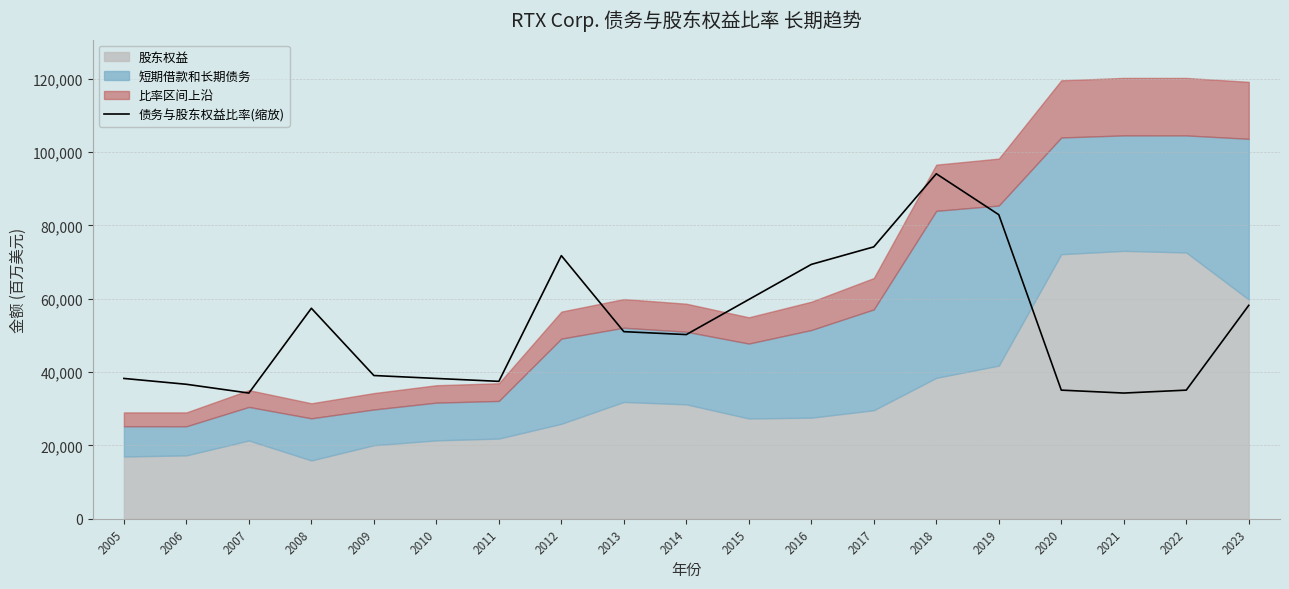

Is it true that the value at 2017 is 42136.8?

False